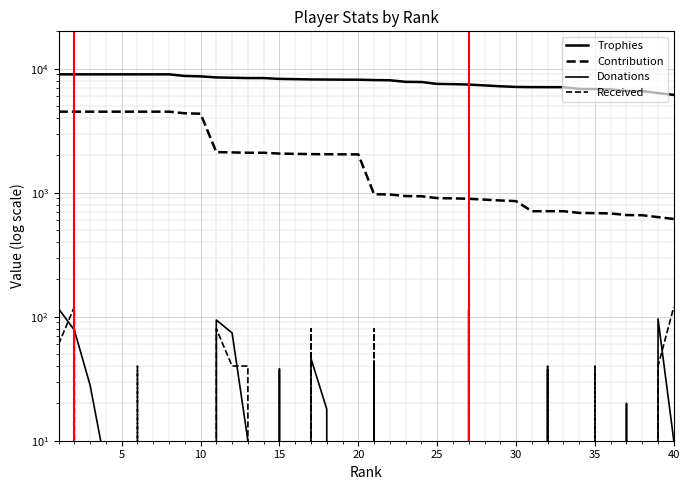

What is the average value of the Contribution series?

2032